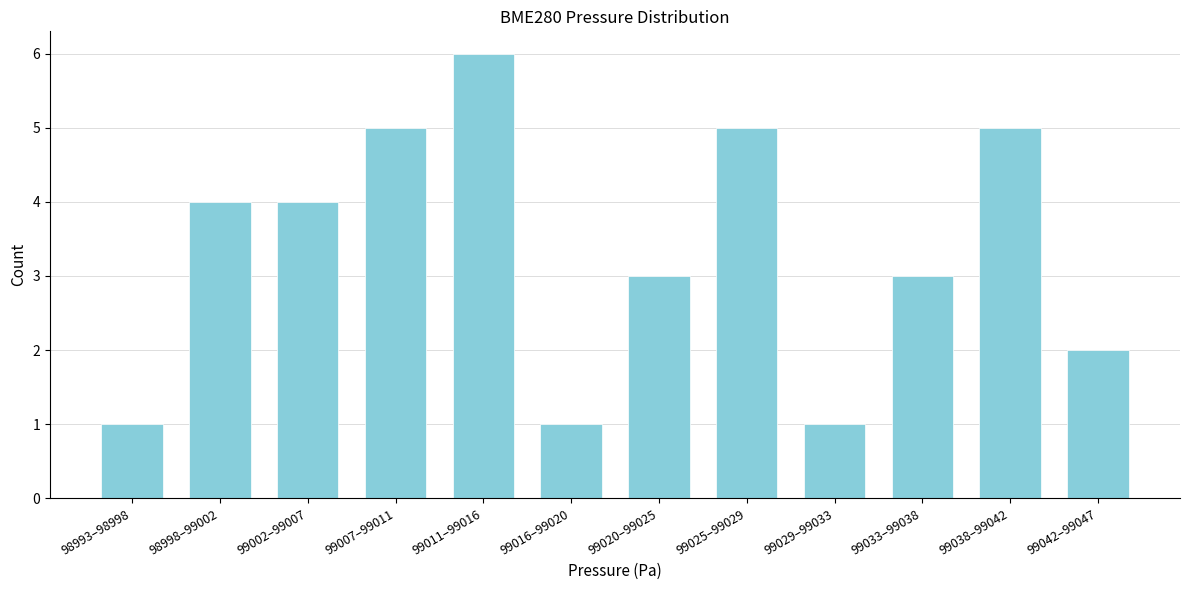

Reading left to right, list all the values displayed in this chart.

1	4	4	5	6	1	3	5	1	3	5	2